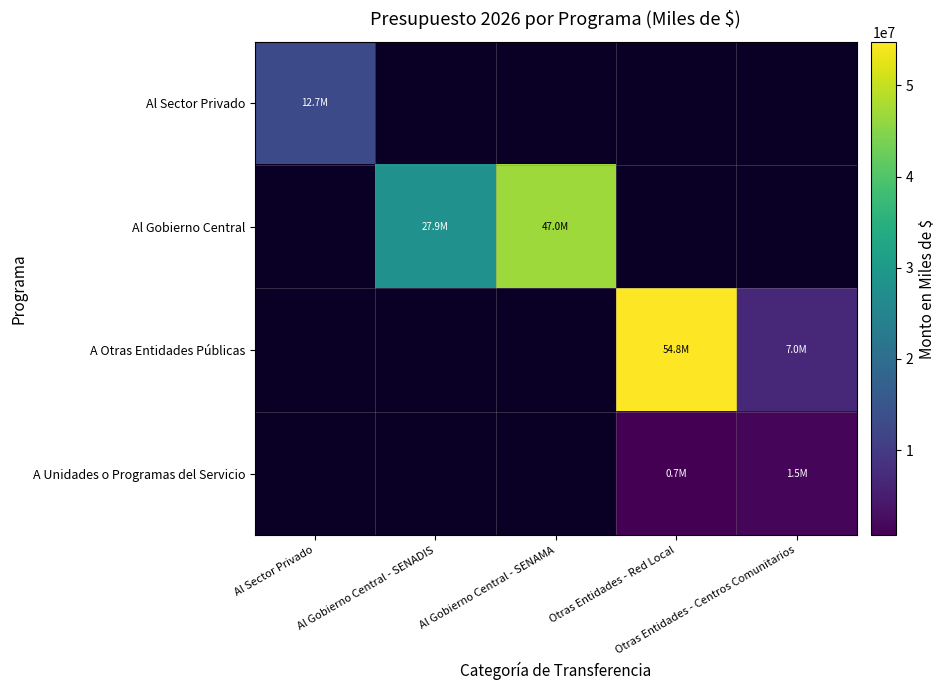

True or false: A Unidades o Programas del Servicio has a value of 664062.0 at Otras Entidades - Red Local.

True